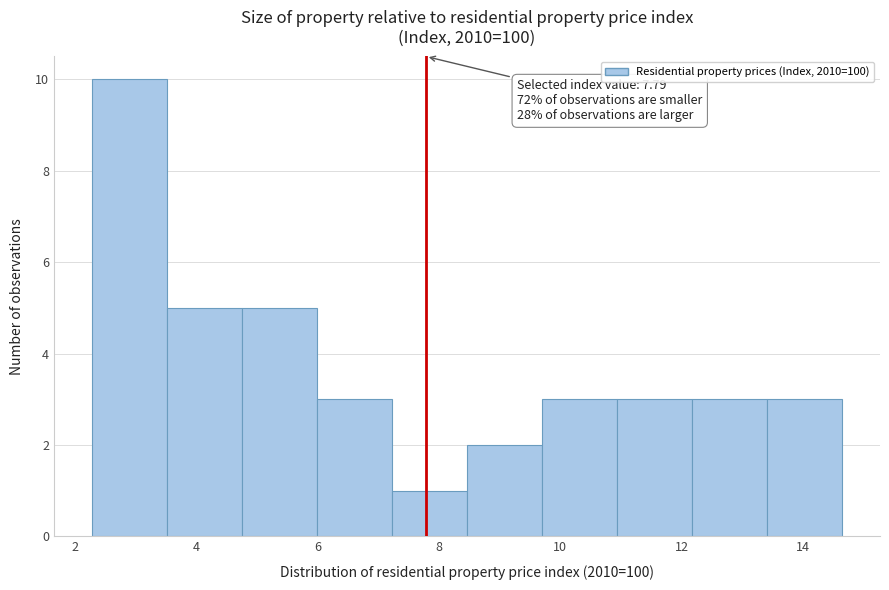

Which range on the x-axis has the tallest bar?

2.2 to 3.6